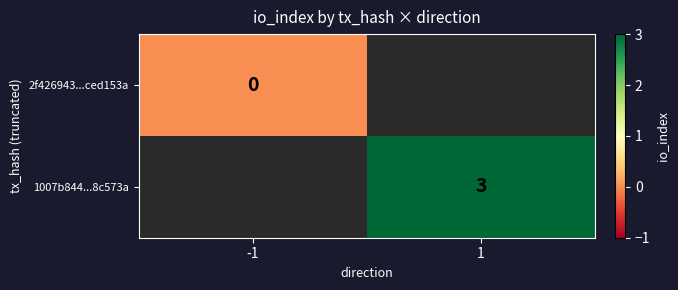

Is the value of 2f426943...ced153a at -1 greater than the value of 1007b844...8c573a at 1?

No